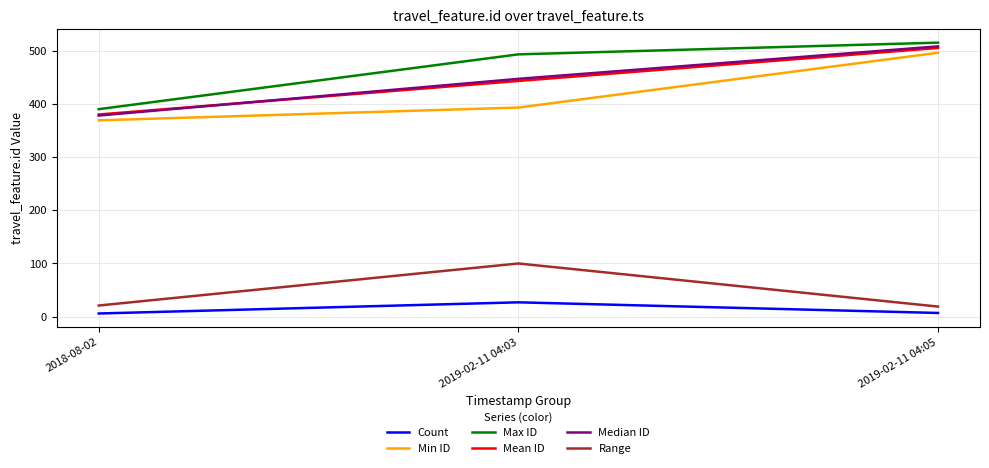

Which series has the largest total across all categories?

Max ID